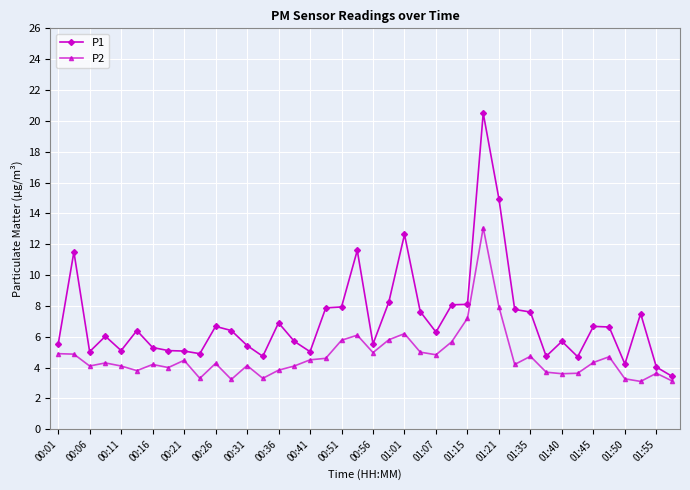

What is the smallest value displayed?

3.1